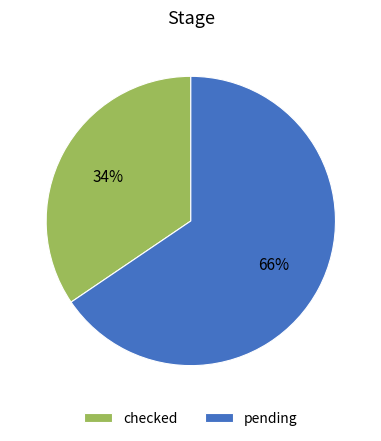

Combined, do checked and pending account for over 50%?

Yes